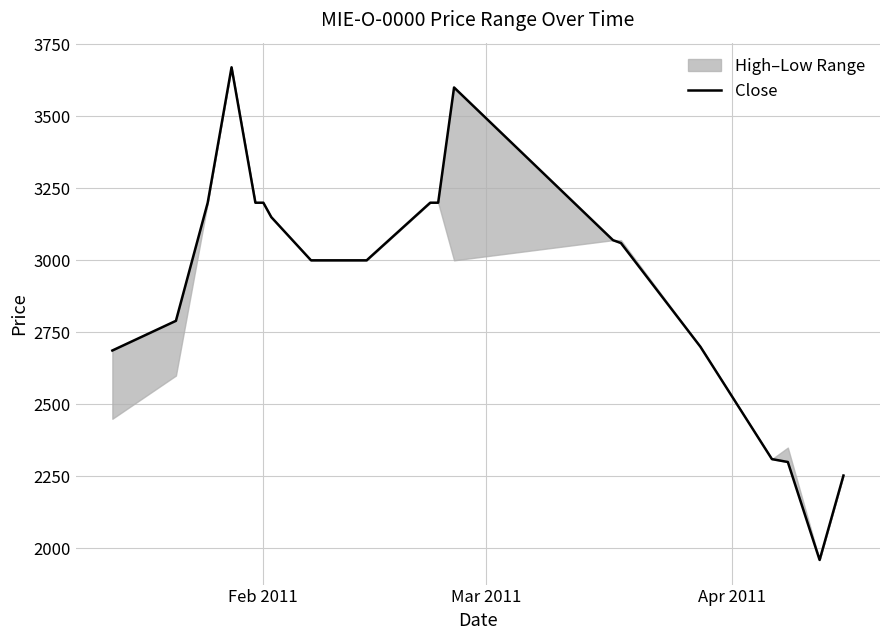

True or false: the data has more than 2 interior local peaks.

False